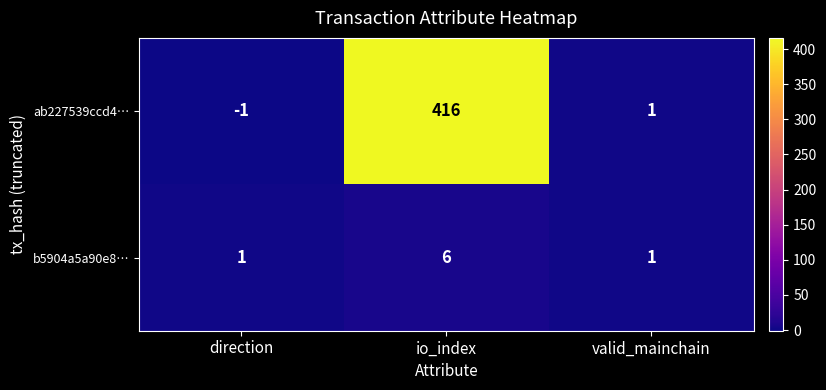

List the series in order of their peak value, highest first.

ab227539ccd4…, b5904a5a90e8…